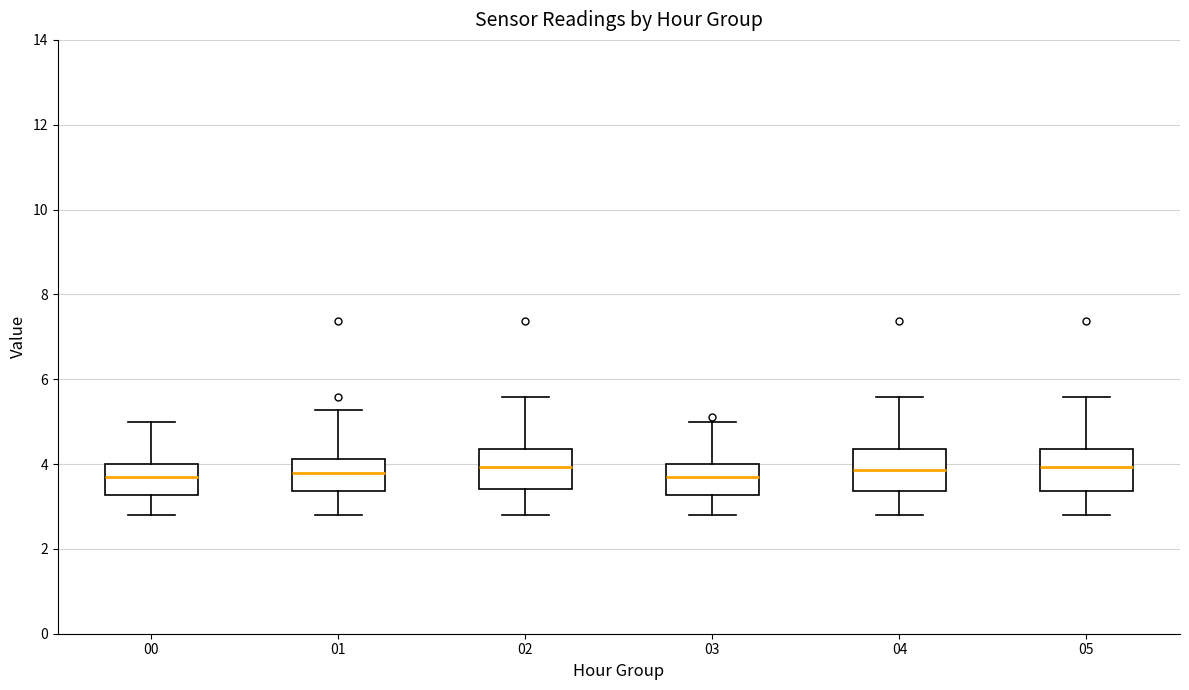

Reading left to right, read every box against the y-axis: the position of its median line, the range the box covers, and the ends of its whiskers. The values are not printed on the chart, so give them approximately, as read against the axis.

00: median 3.8, box 3.2 to 4.0, whiskers 2.8 to 5.0
01: median 3.8, box 3.4 to 4.2, whiskers 2.8 to 5.2
02: median 4.0, box 3.4 to 4.4, whiskers 2.8 to 5.6
03: median 3.6, box 3.2 to 4.0, whiskers 2.8 to 5.0
04: median 3.8, box 3.4 to 4.4, whiskers 2.8 to 5.6
05: median 4.0, box 3.4 to 4.4, whiskers 2.8 to 5.6